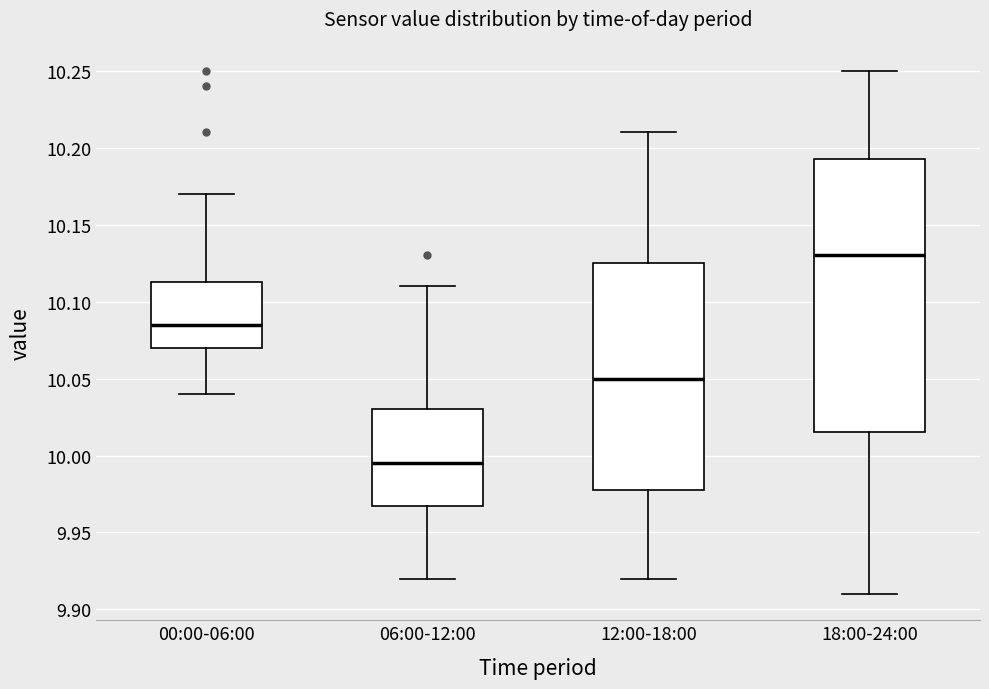

Which box's median line is the lowest?

06:00-12:00